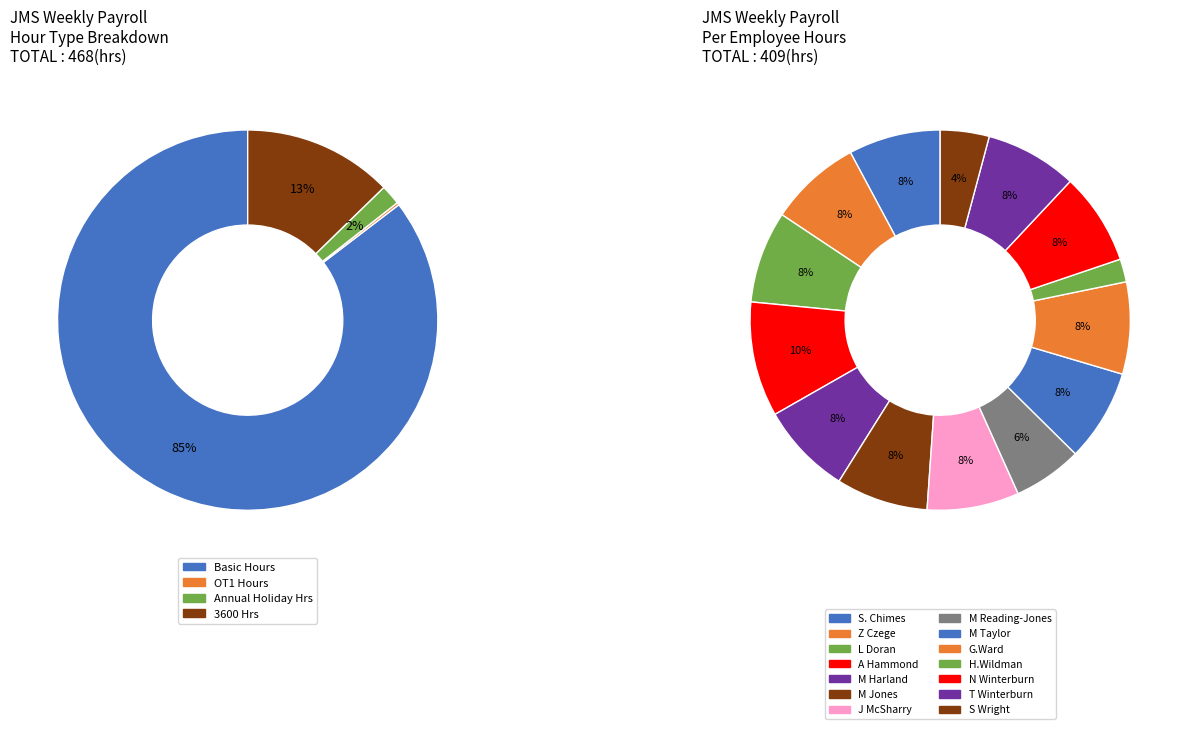

How many segments does this pie chart have?

14